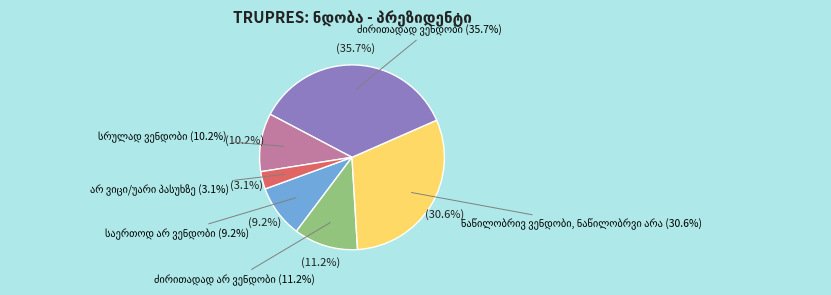

What portion of the pie excludes არ ვიცი/უარი პასუხზე?

96.9%